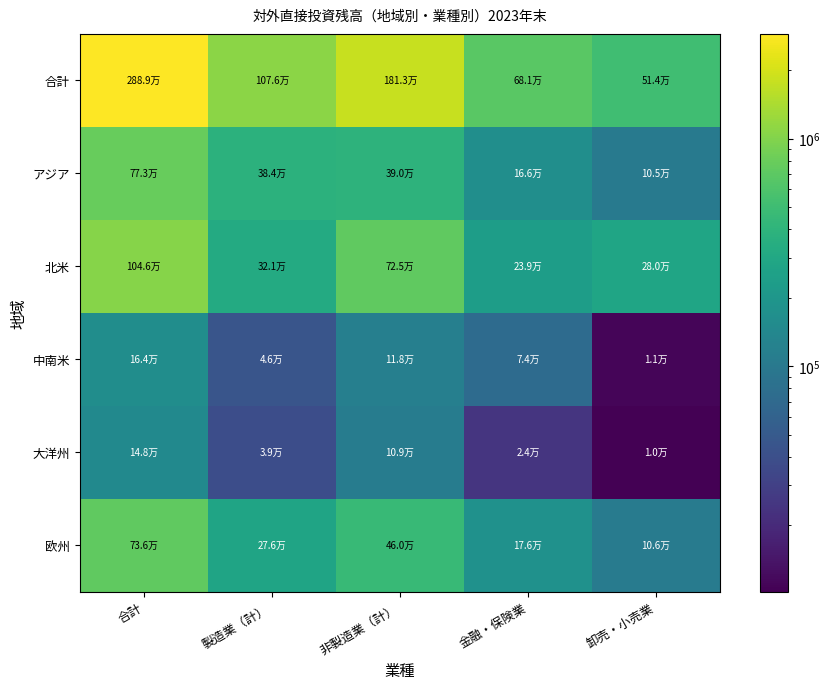

At 卸売・小売業, list the series in order from smallest to largest.

大洋州, 中南米, アジア, 欧州, 北米, 合計